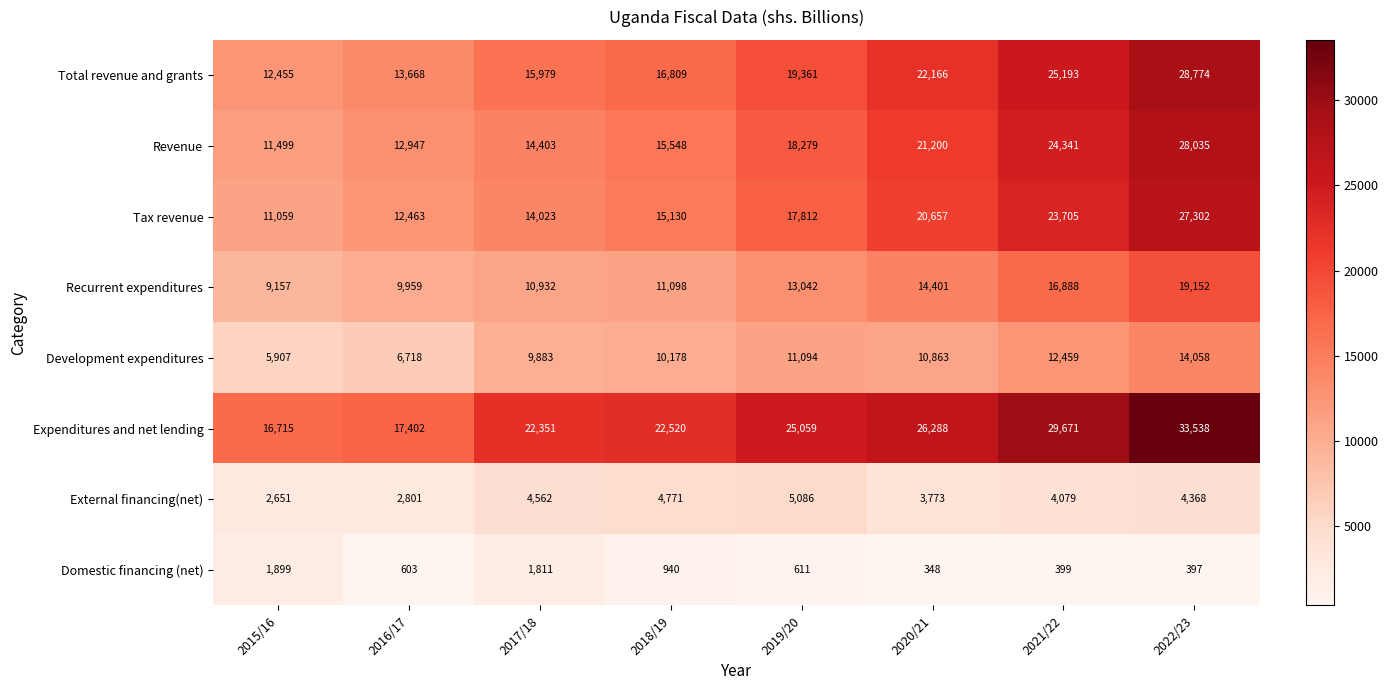

Rank the series at 2020/21 from lowest to highest value.

Domestic financing (net), External financing(net), Development expenditures, Recurrent expenditures, Tax revenue, Revenue, Total revenue and grants, Expenditures and net lending